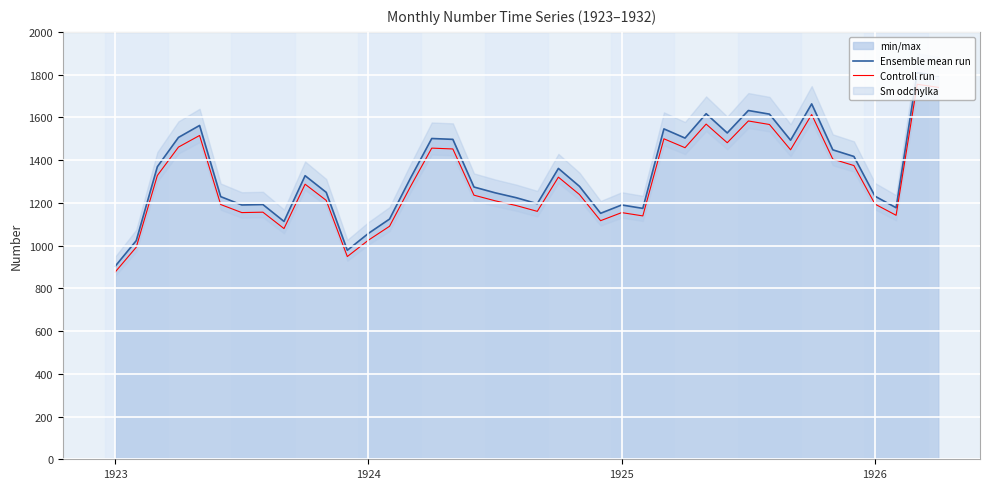

What is the smallest value displayed?

875.9